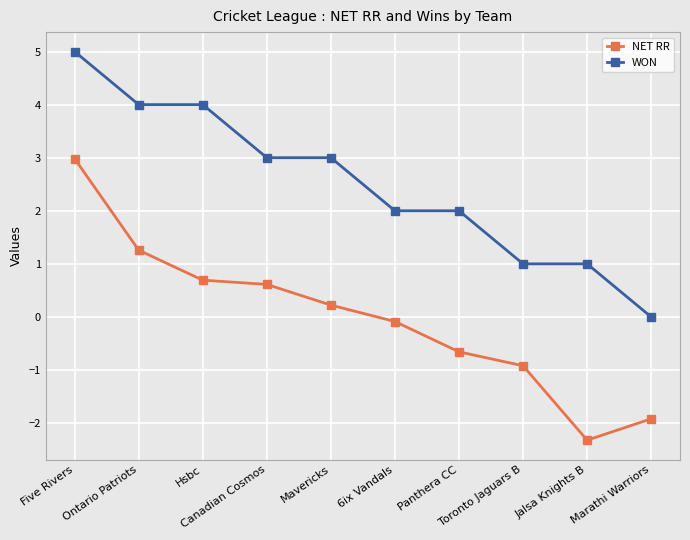

True or false: NET RR has more than 2 points higher than both neighbors.

False